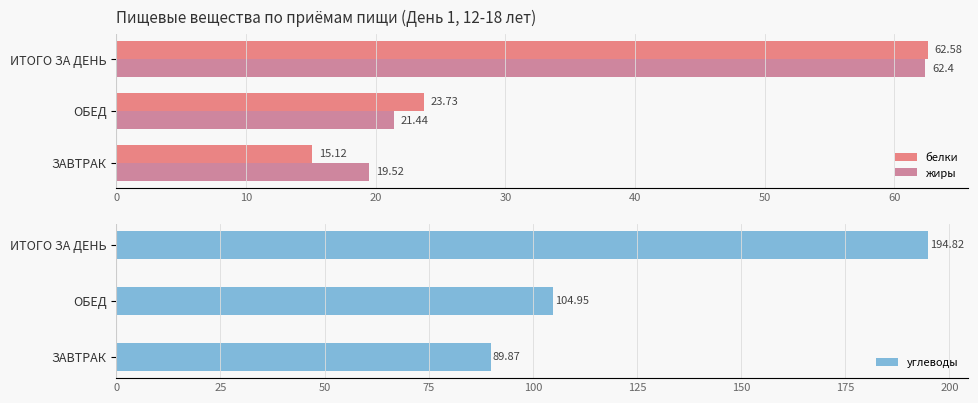

Rank the categories by углеводы value from lowest to highest.

ЗАВТРАК, ОБЕД, ИТОГО ЗА ДЕНЬ